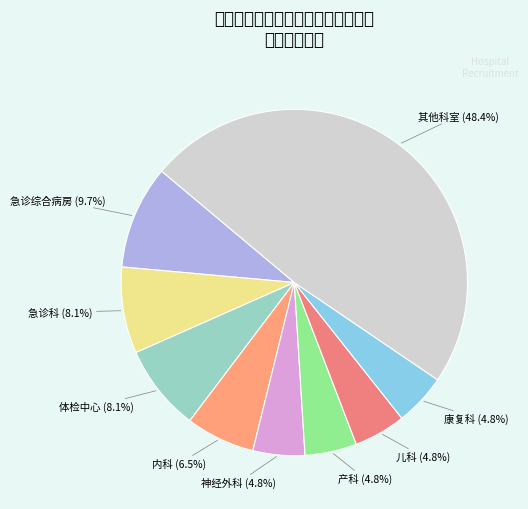

How many segments does this pie chart have?

9